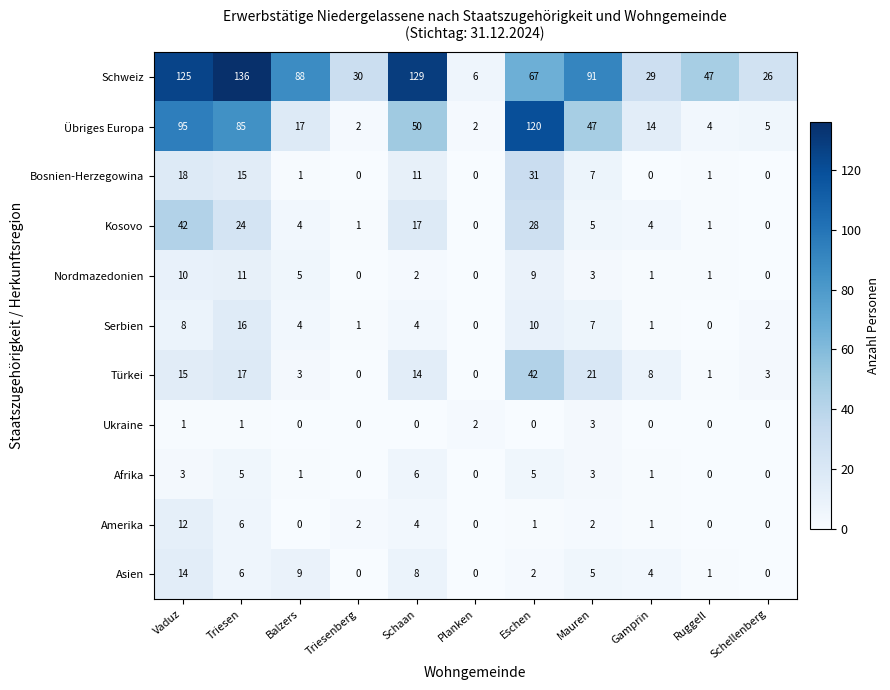

The value of Ukraine at Gamprin is -2. True or false?

False